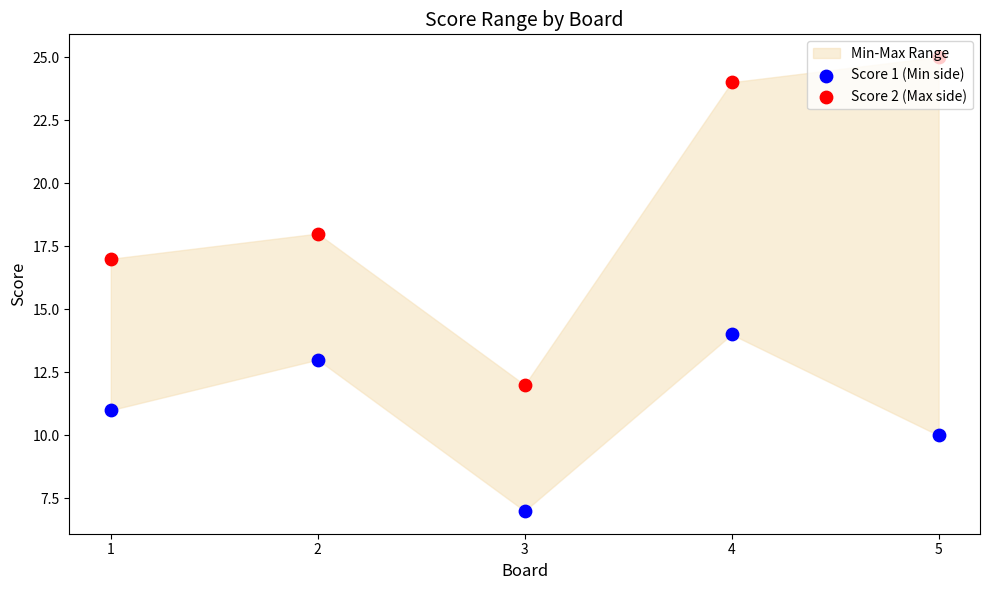

Which series reaches the minimum Y coordinate?

Score 1 (Min side)